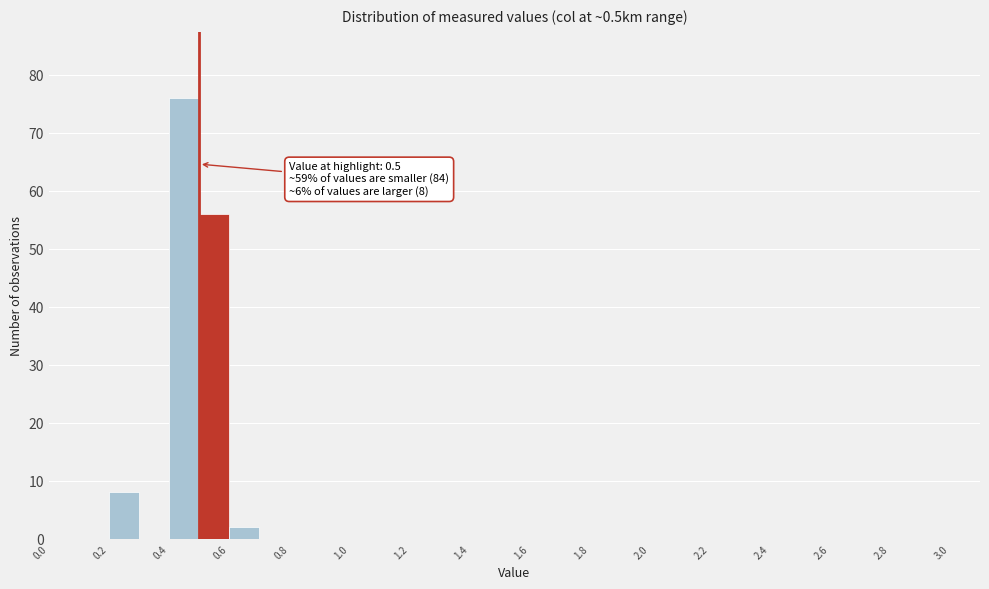

Over which range of the x-axis is the bar tallest?

0.4 to 0.5